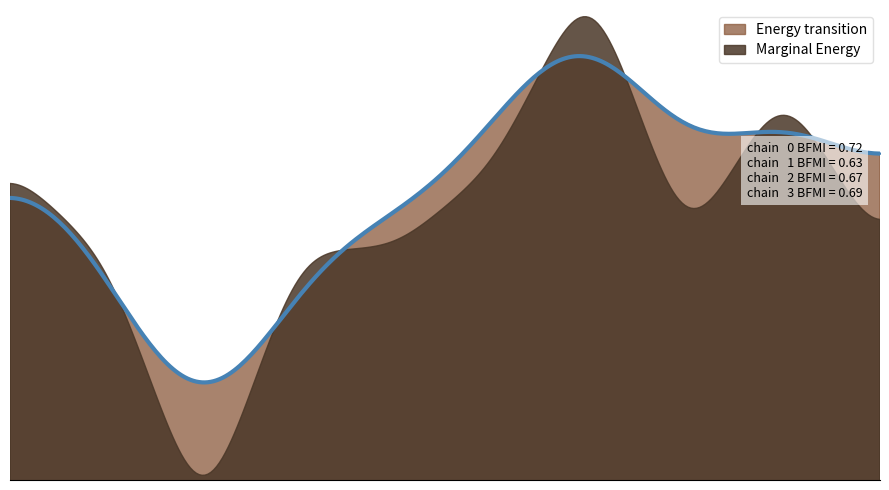

What is the ratio of the value at 100 to the value at 104?

1.2